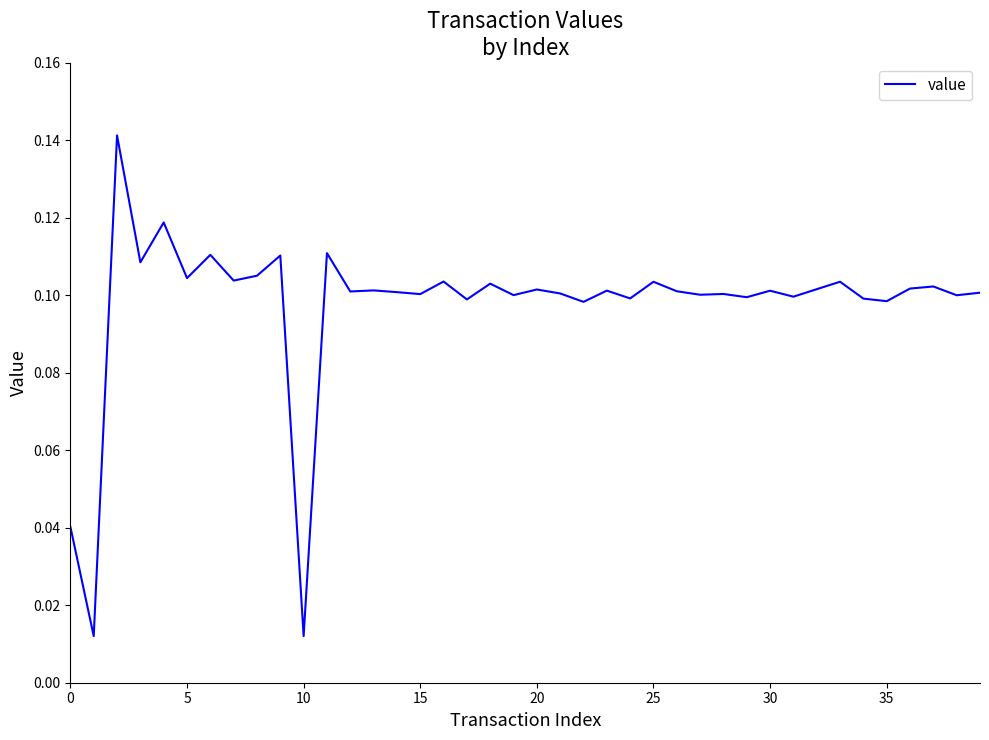

How many lines are shown in the chart?

1